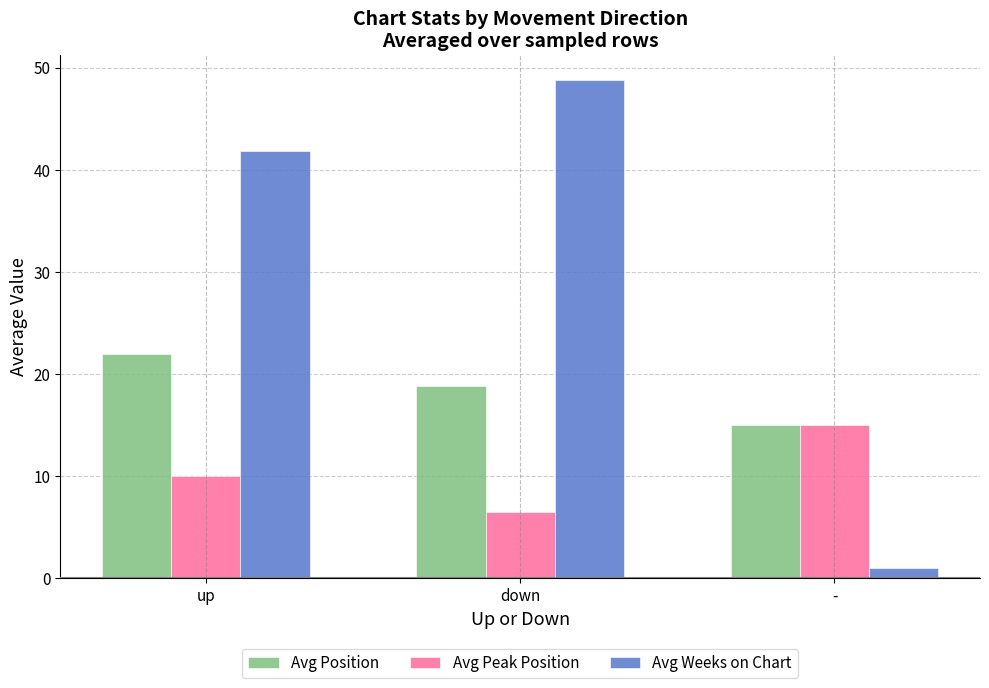

The Avg Position series shows 30.0 at down. True or false?

False